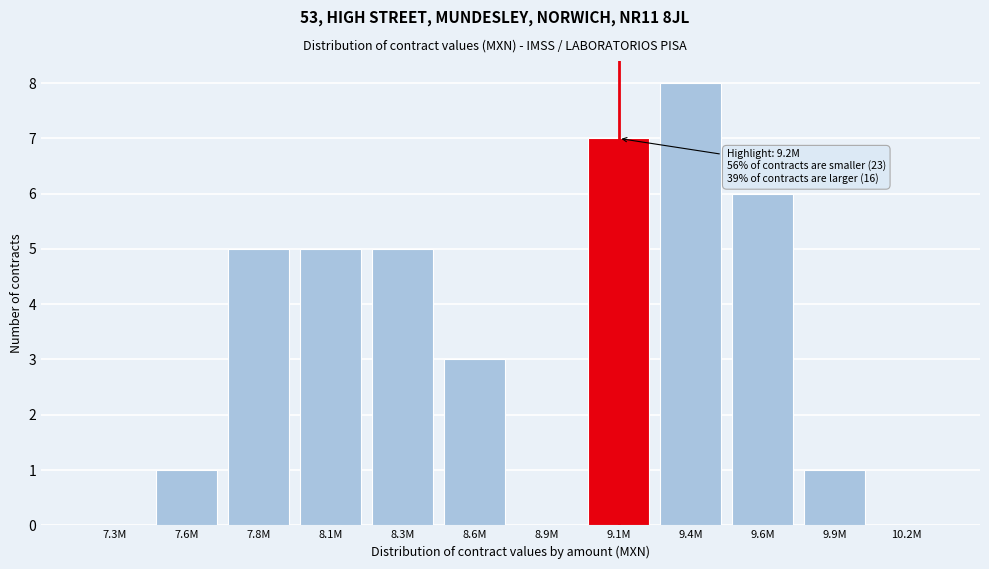

Reading left to right, extract all data points from this chart.

7.3M=0	7.6M=1	7.8M=5	8.1M=5	8.3M=5	8.6M=3	8.9M=0	9.1M=7	9.4M=8	9.6M=6	9.9M=1	10.2M=0